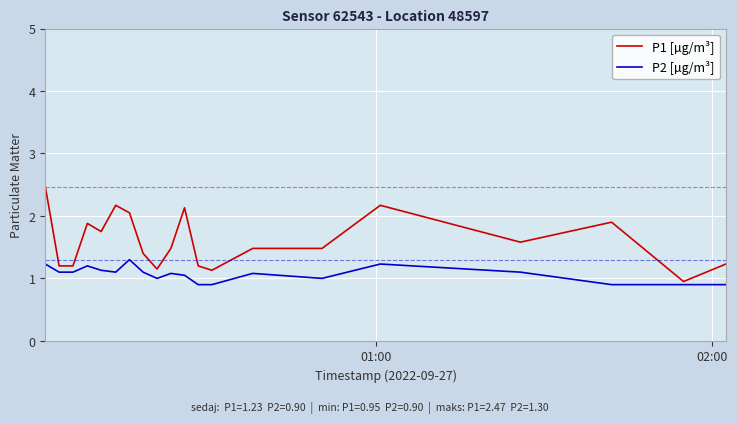

Which series has the widest spread of values?

P1 [µg/m³]